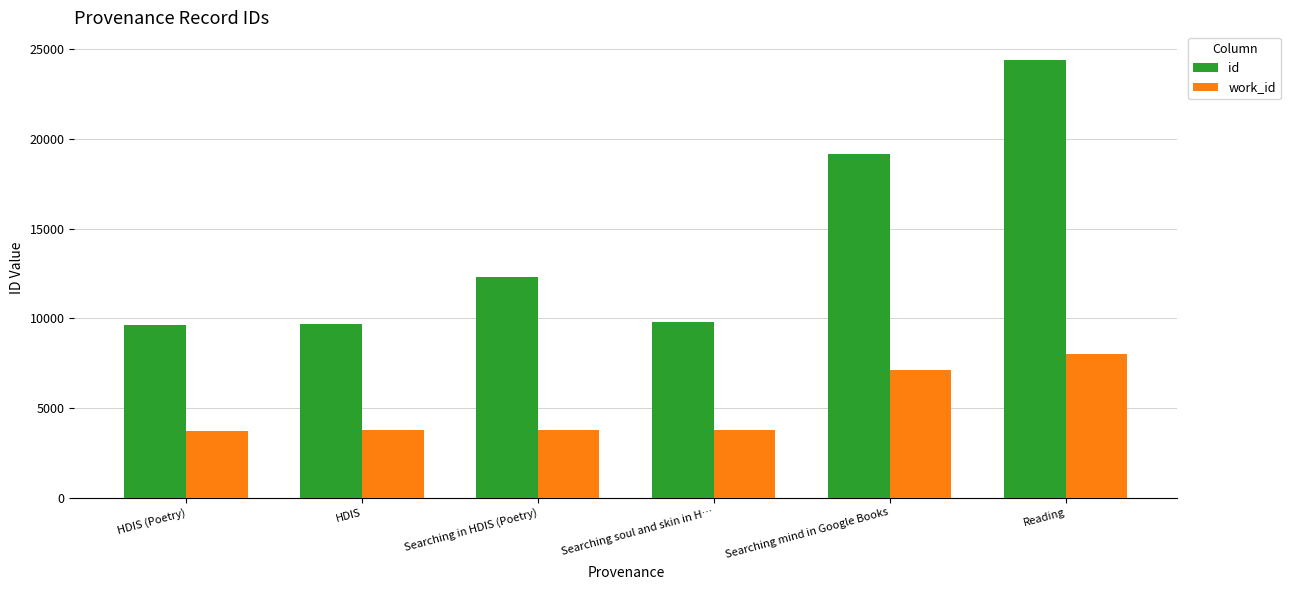

Between HDIS (Poetry) and Reading, which series saw the biggest shift?

id